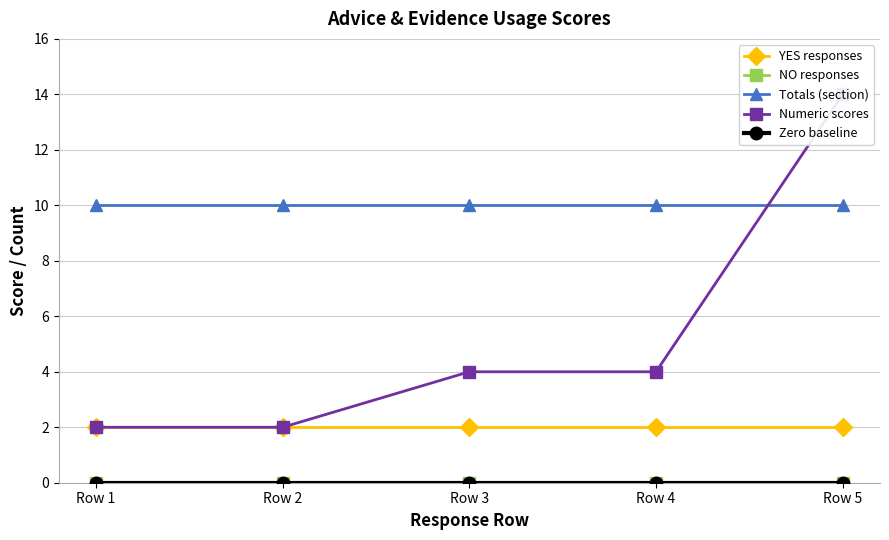

Which category has the lowest value in the YES responses series?

Row 1